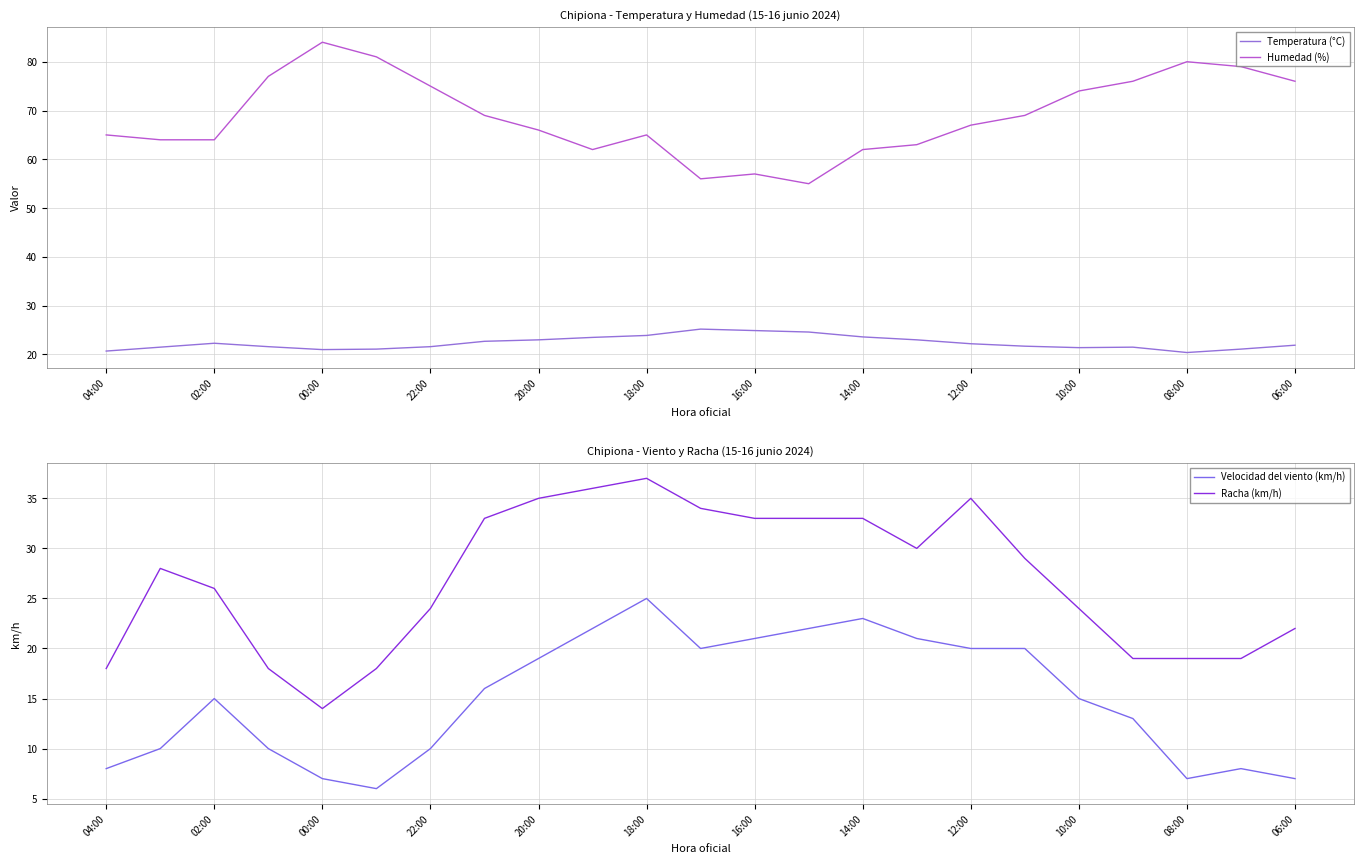

How many values in the Temperatura (°C) series exceed 21?

20